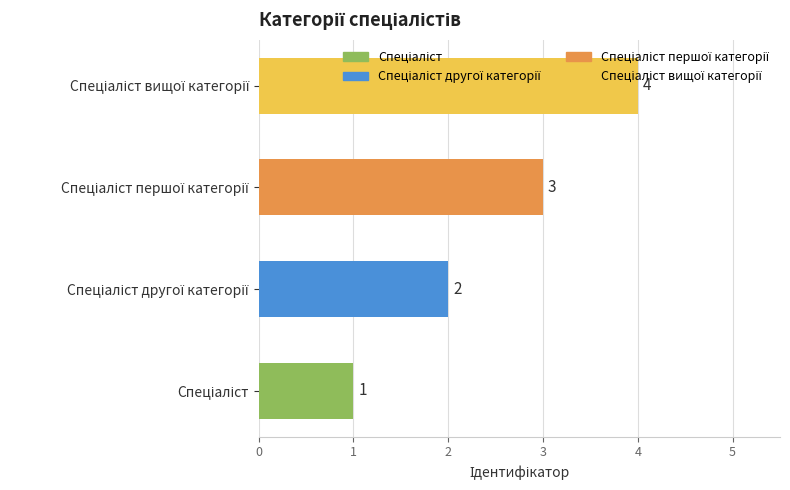

Count the values in the range 2 to 4.

3